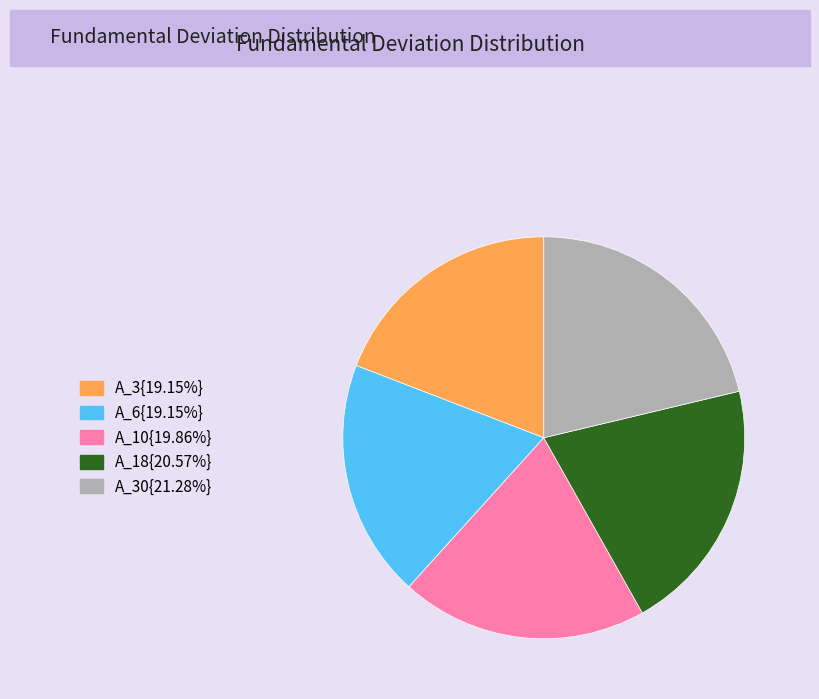

How many segments does this pie chart have?

5